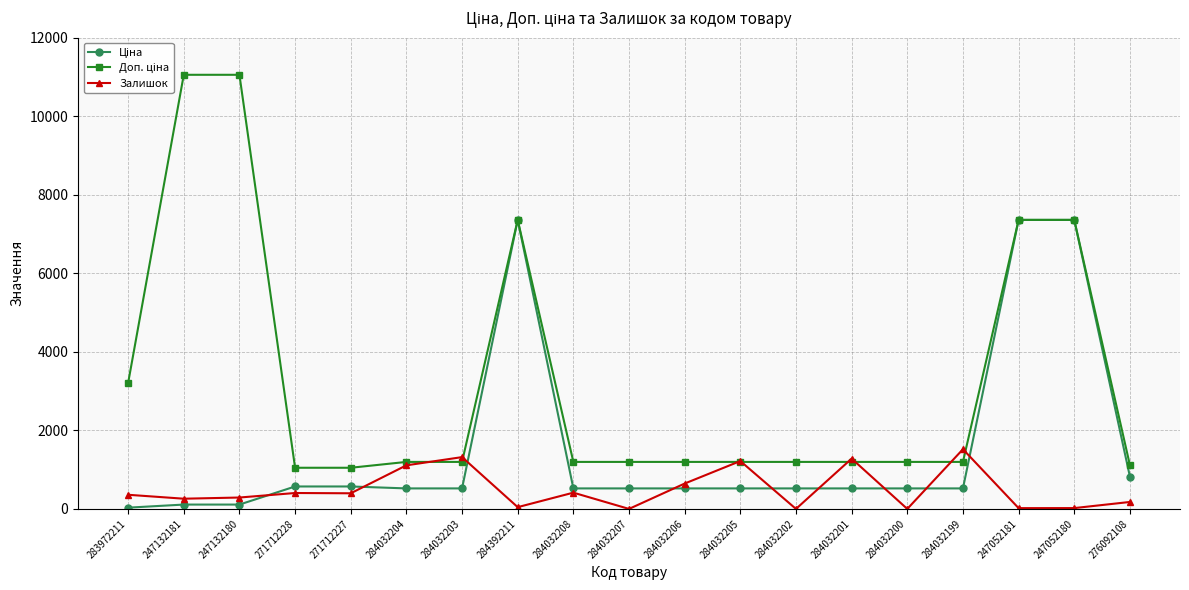

What is the difference between the highest and lowest values at 271712227?

650.0